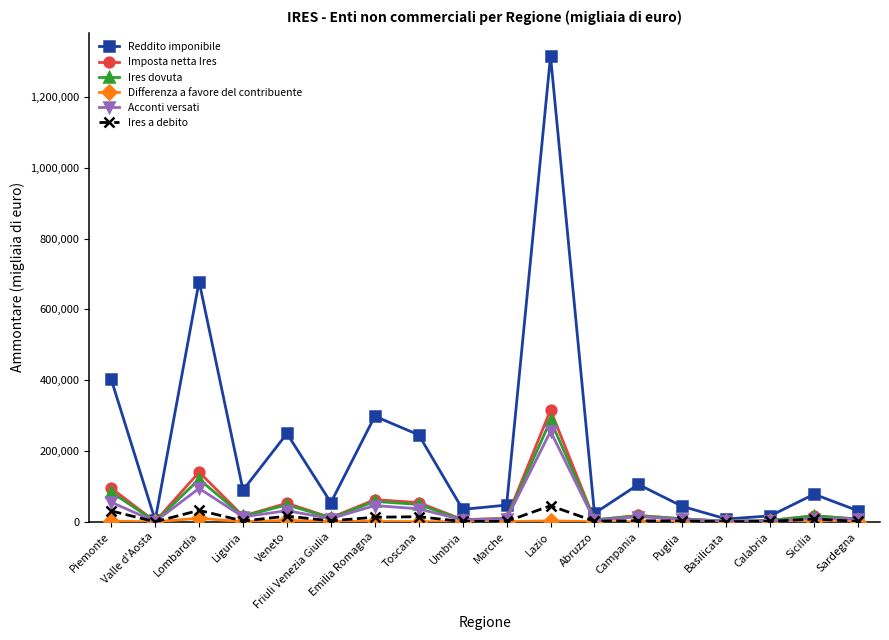

What is the value of the Reddito imponibile point at the 2nd from the left?

4459